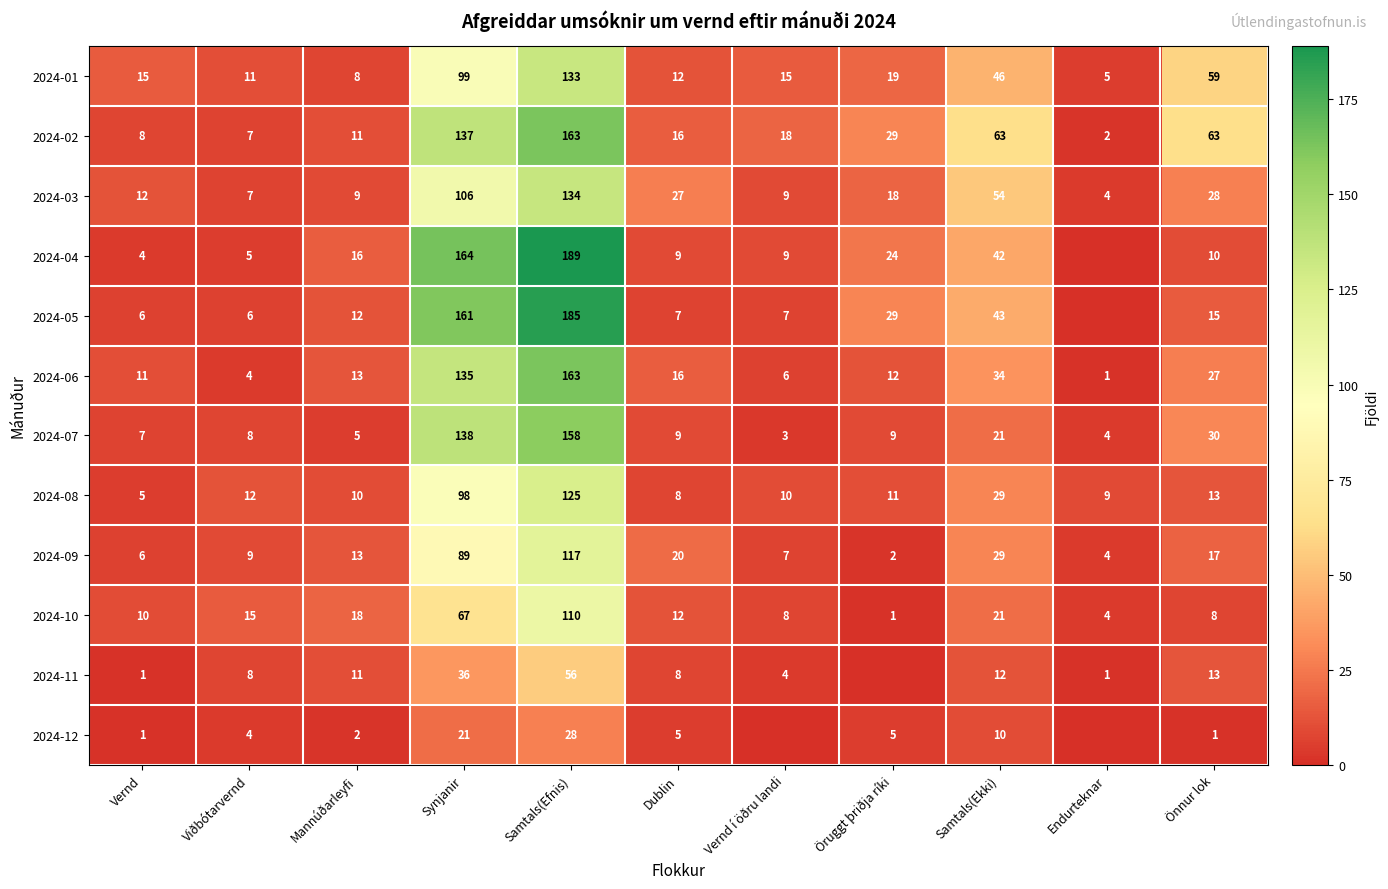

What is the difference between the second highest and minimum values in the 2024-06 series?

134